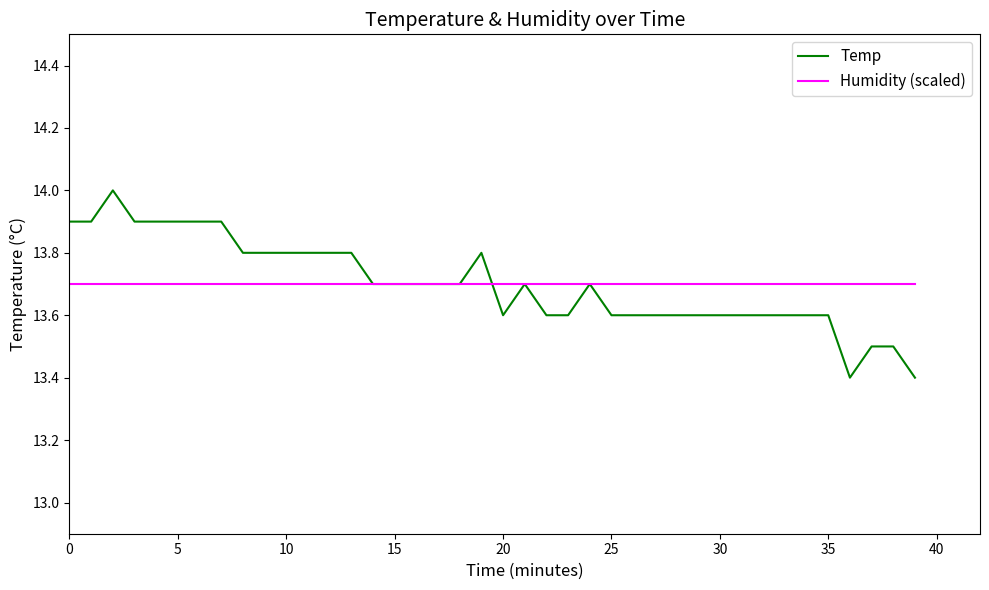

Which series has the widest spread of values?

Temp